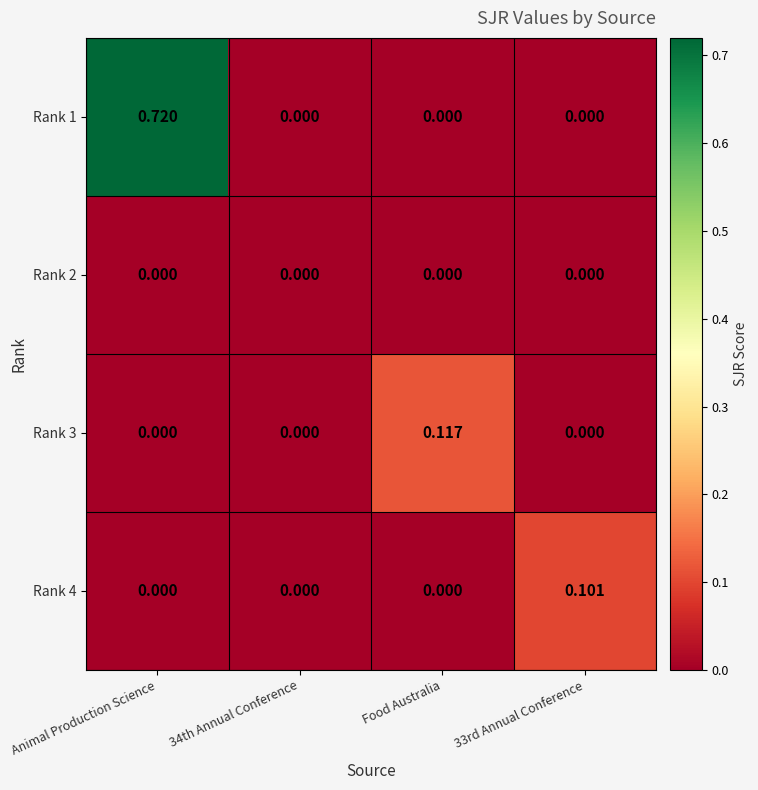

At which category does the chart reach its peak across all series?

Animal Production Science